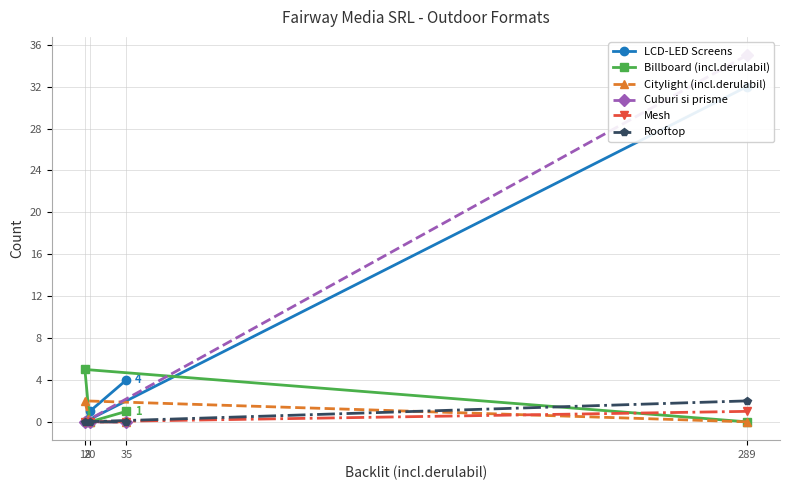

How many interior local peaks does the Citylight (incl.derulabil) series have?

1